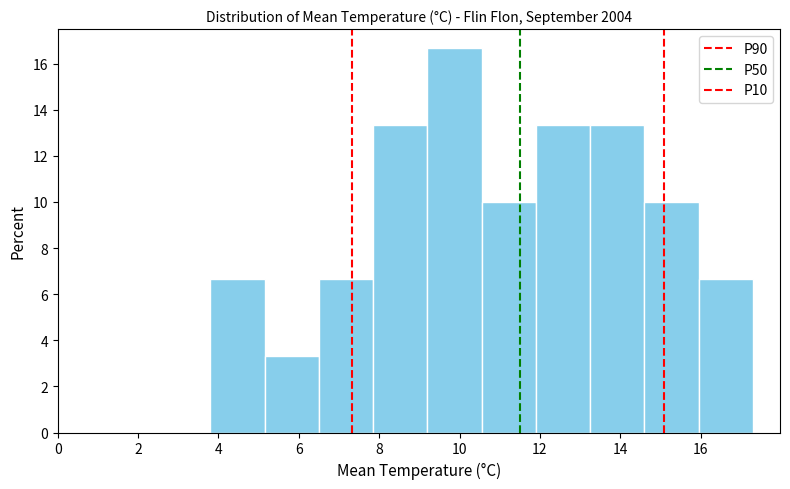

Which range on the x-axis has the tallest bar?

9.20 to 10.55